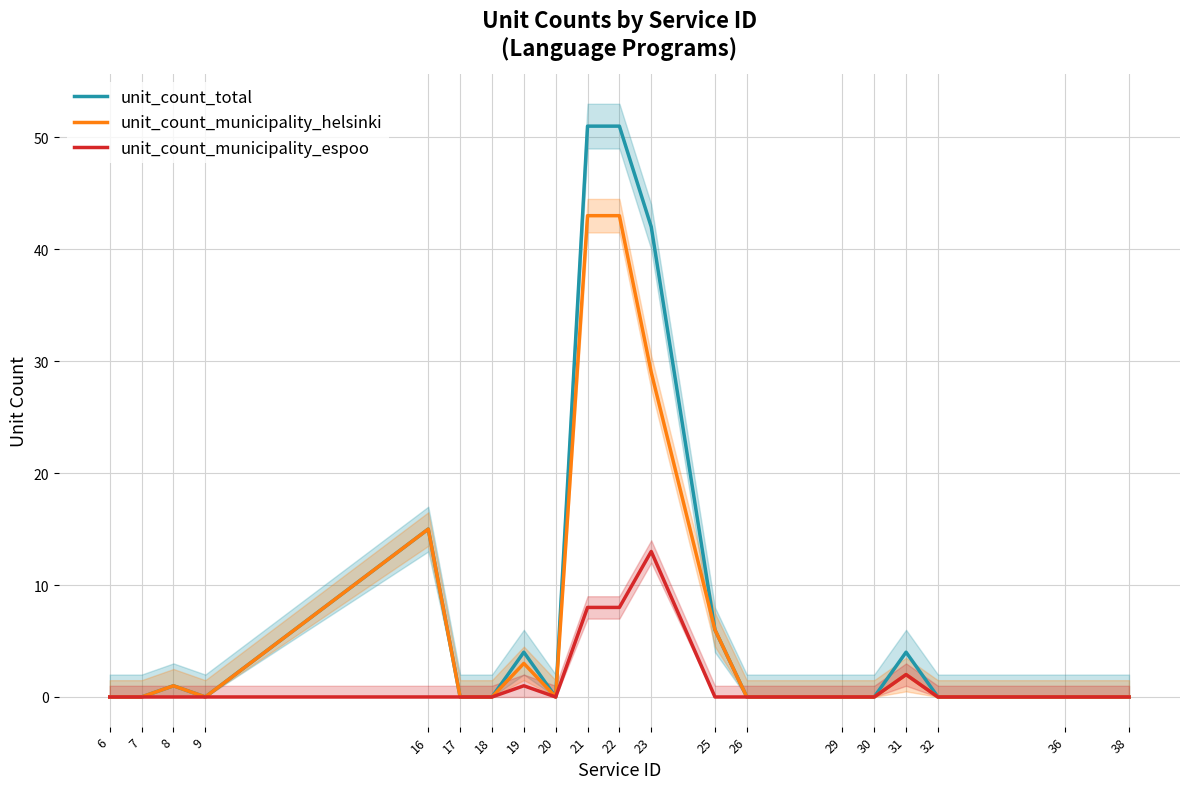

How many positive values does the unit_count_municipality_espoo series have?

5